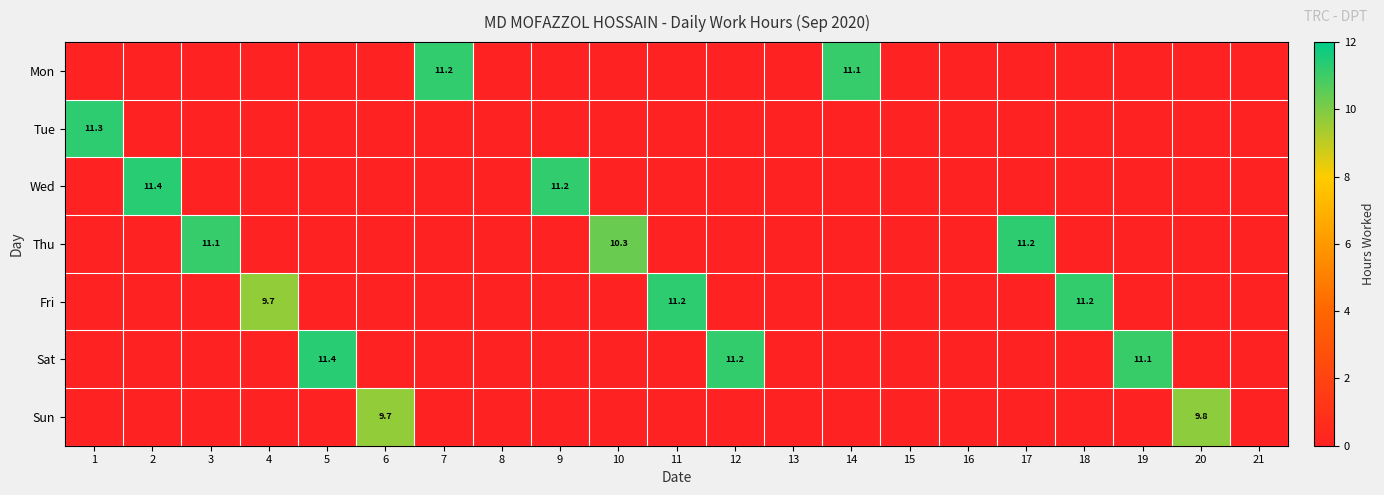

How many categories are shown in the chart?

21